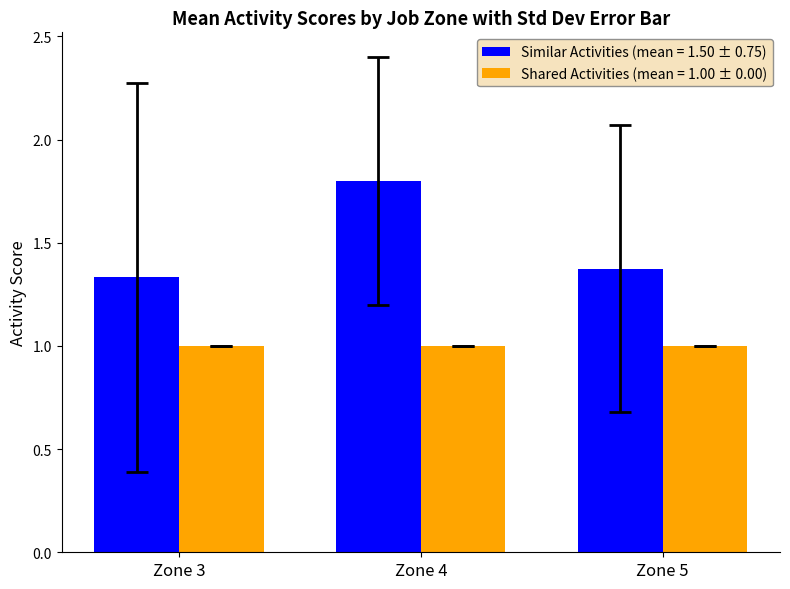

What is the smallest value displayed?

1.0